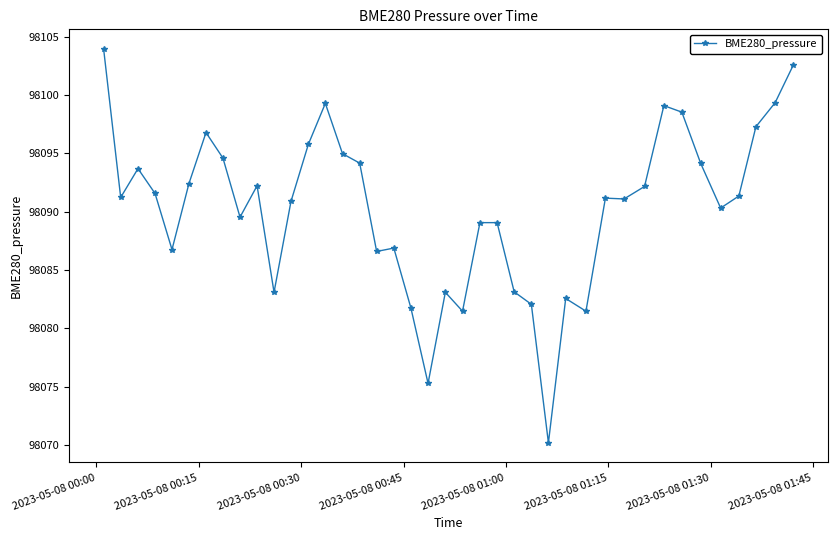

True or false: the data has more than 1 interior local peaks.

True